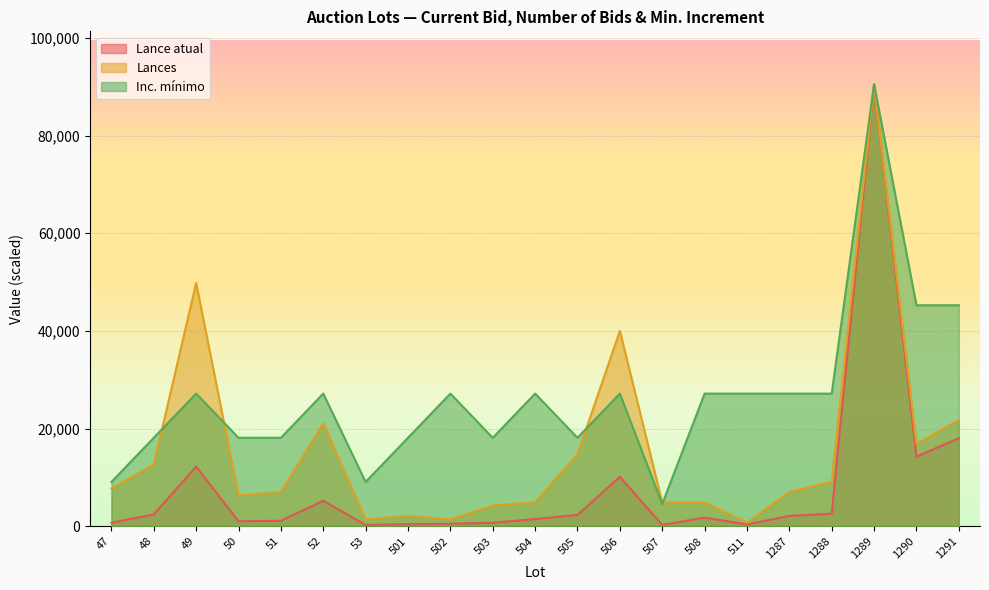

How many interior local valleys does the Lances series have?

5